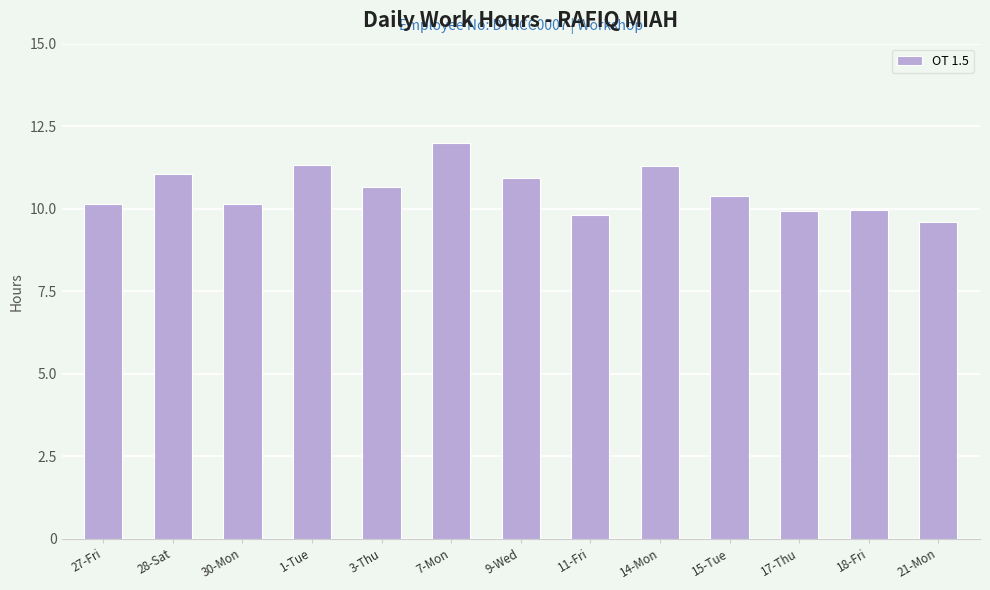

What is the ratio of the value at 11-Fri to the value at 17-Thu?

1.0